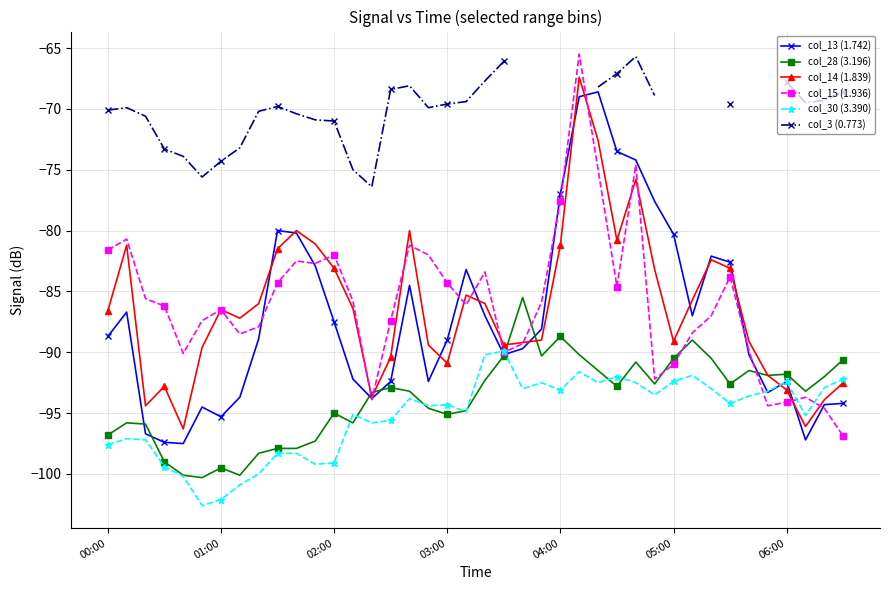

At how many categories does at least one series exceed -71?

25